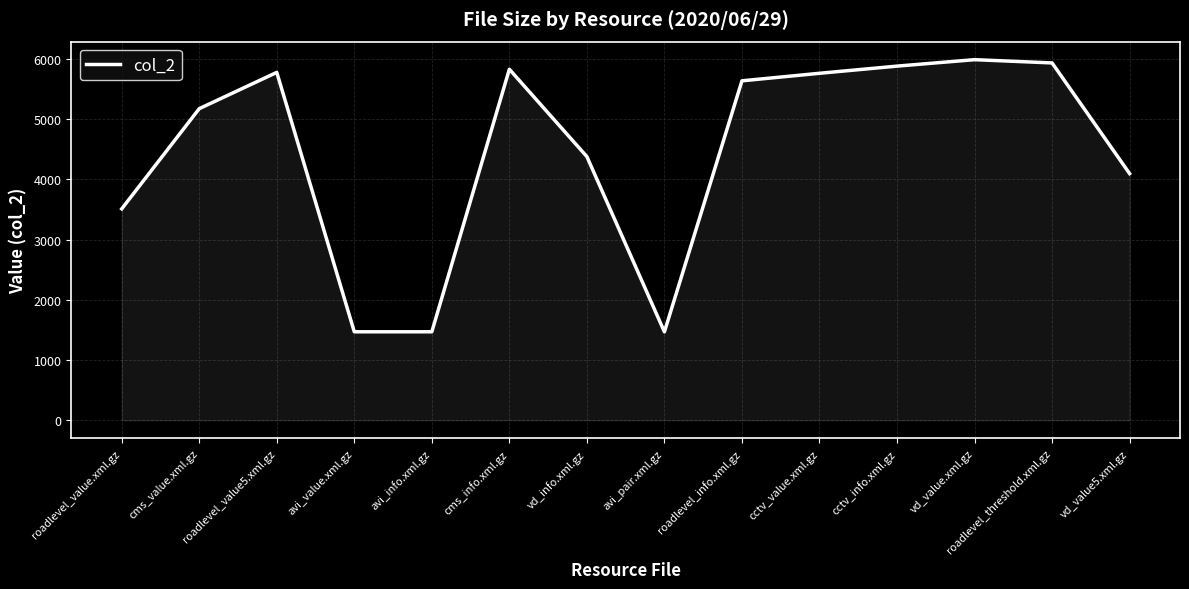

The chart shows a value of 2099 at avi_value.xml.gz. True or false?

False